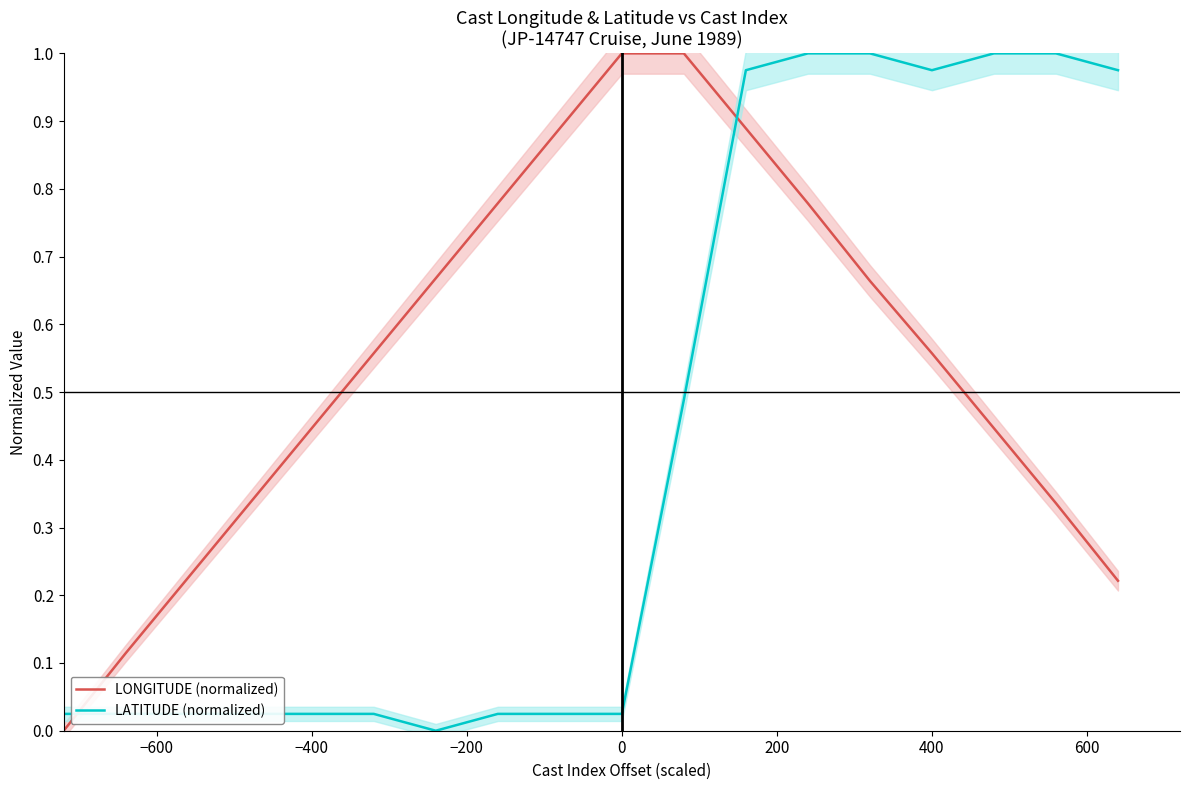

How many LONGITUDE (normalized) values are between 0 and 1?

18